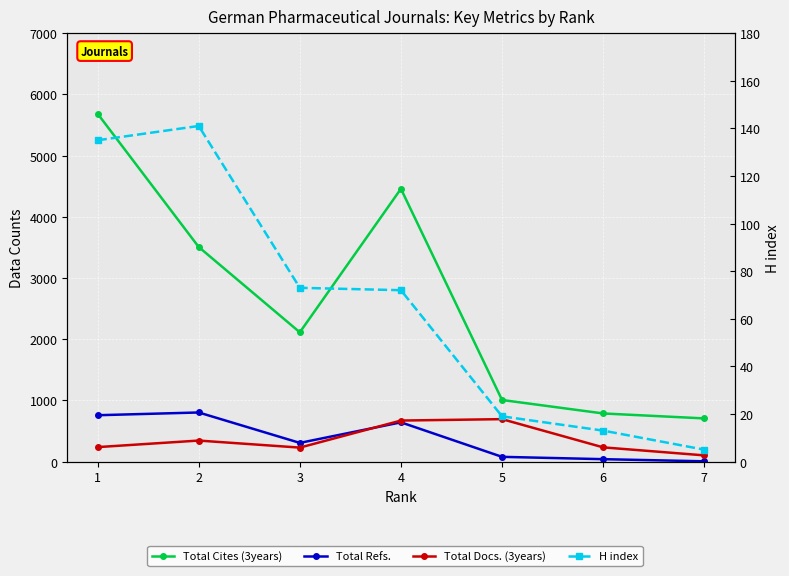

How many data points in Total Cites (3years) are less than 2112?

3